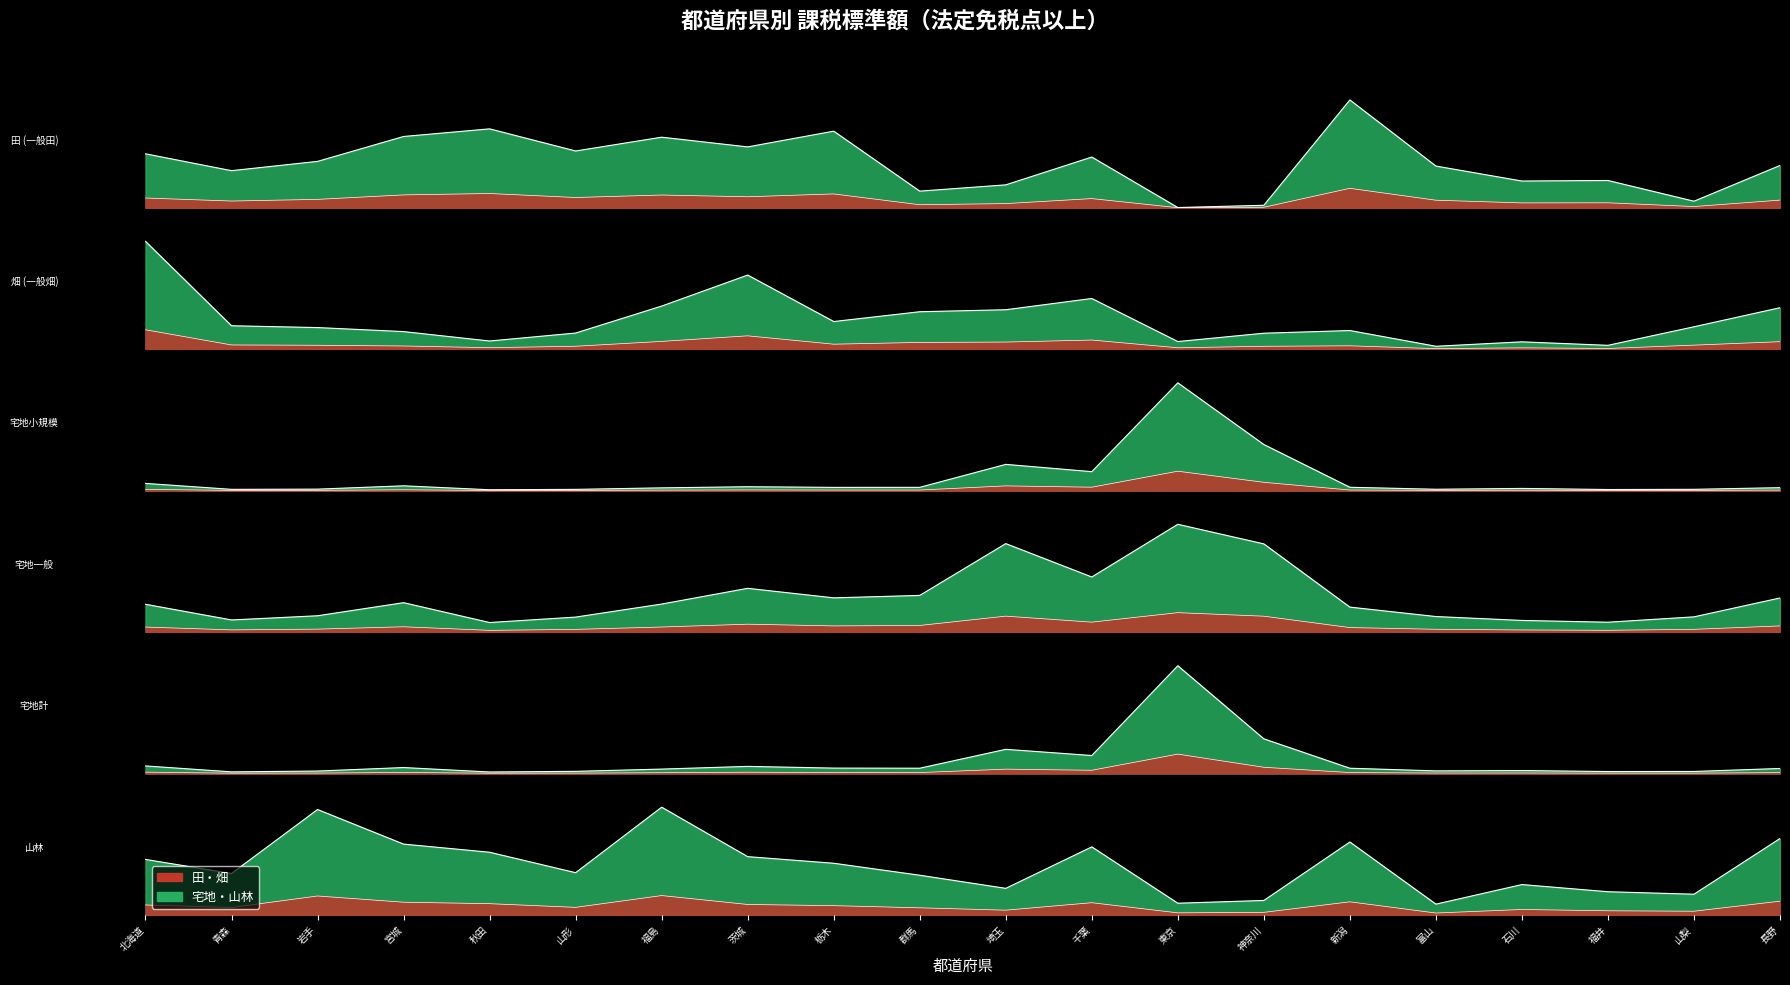

At which category is the sum across all series the highest?

東京